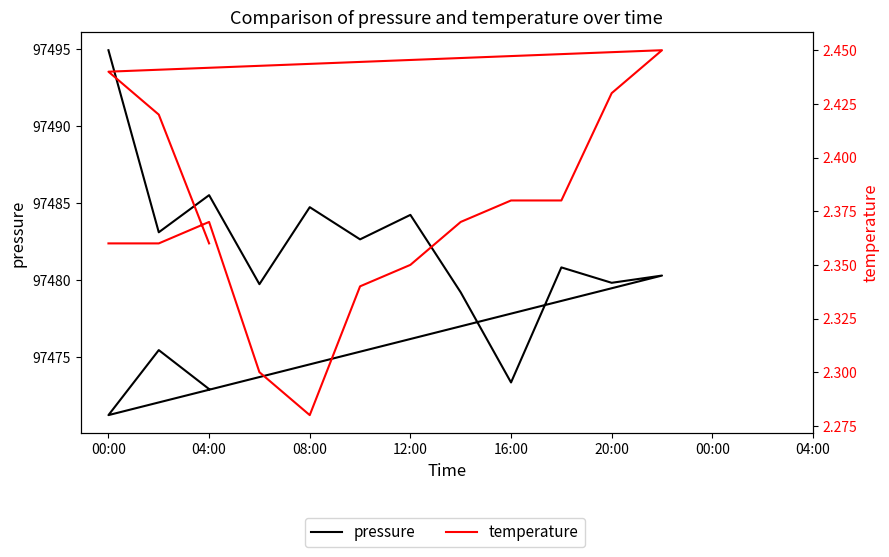

At how many categories does at least one series exceed 18461?

15